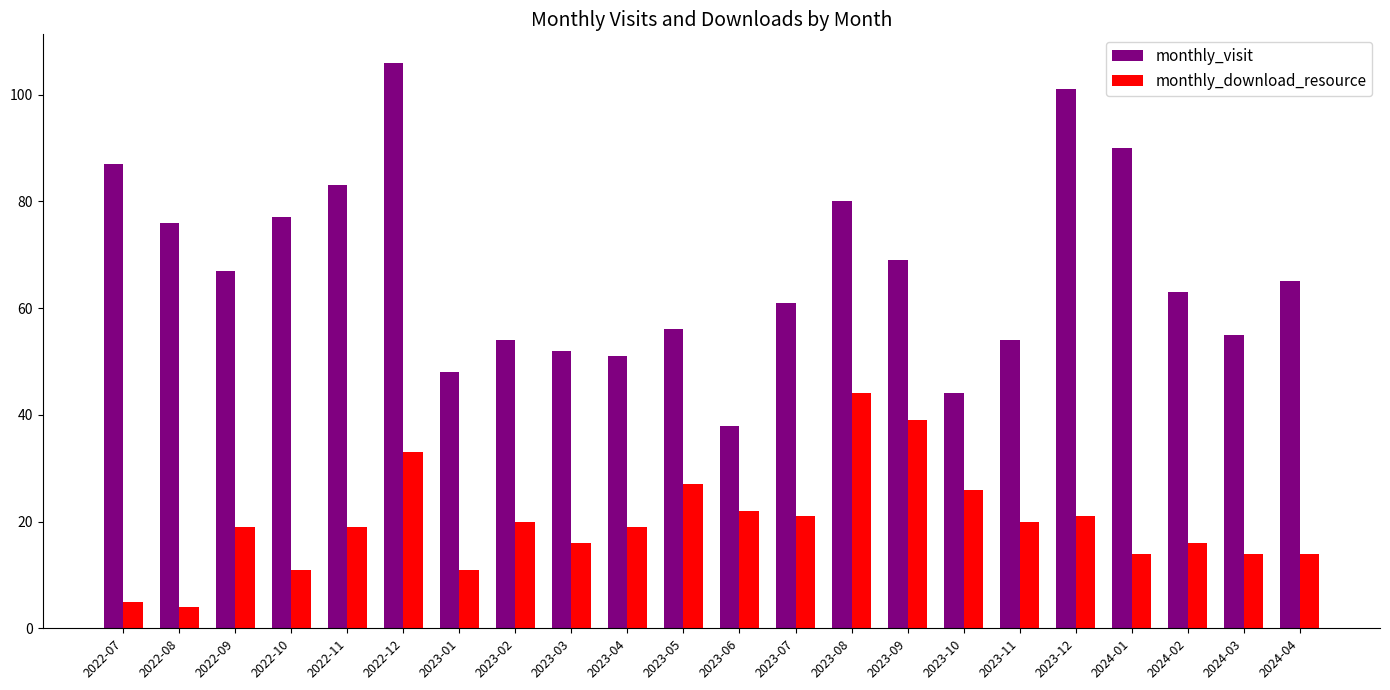

Count the number of data series in this chart.

2